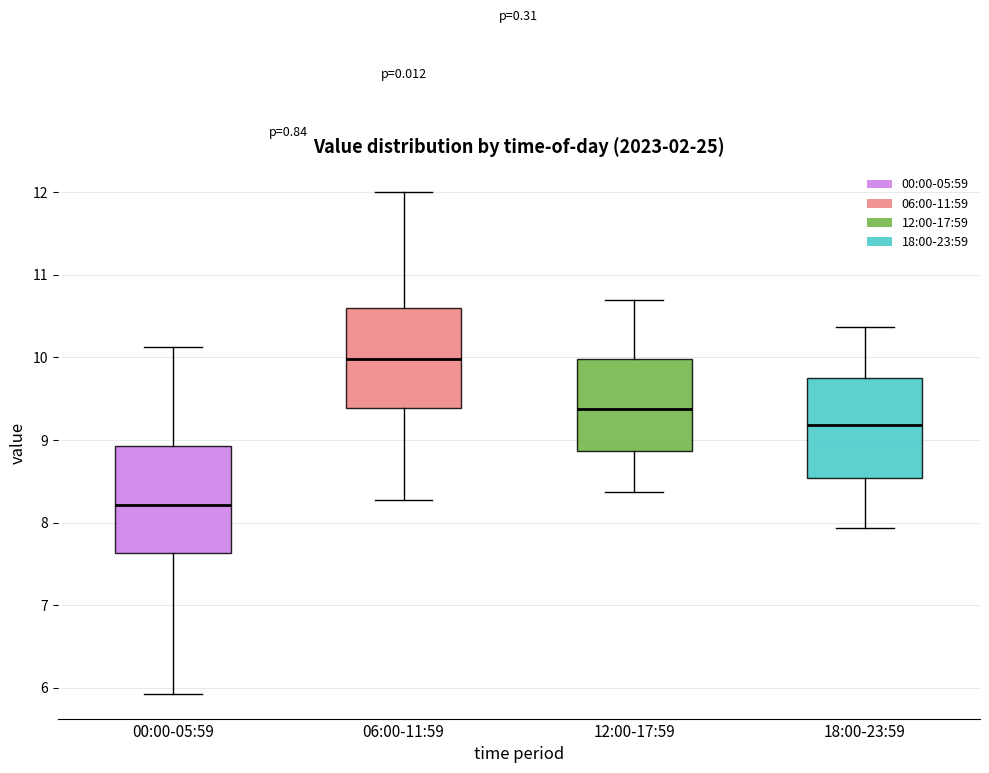

Reading left to right, read every box against the y-axis: the position of its median line, the range the box covers, and the ends of its whiskers. The values are not printed on the chart, so give them approximately, as read against the axis.

00:00-05:59: median 8.2, box 7.6 to 8.9, whiskers 5.9 to 10.1
06:00-11:59: median 10.0, box 9.4 to 10.6, whiskers 8.3 to 12.0
12:00-17:59: median 9.4, box 8.9 to 10.0, whiskers 8.4 to 10.7
18:00-23:59: median 9.2, box 8.5 to 9.8, whiskers 7.9 to 10.4